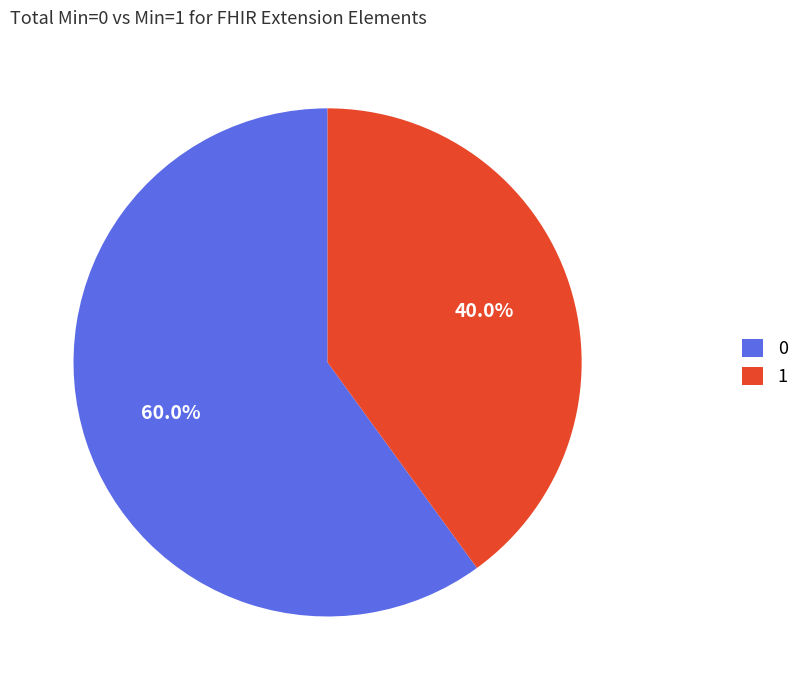

How many slices are in this pie chart?

2